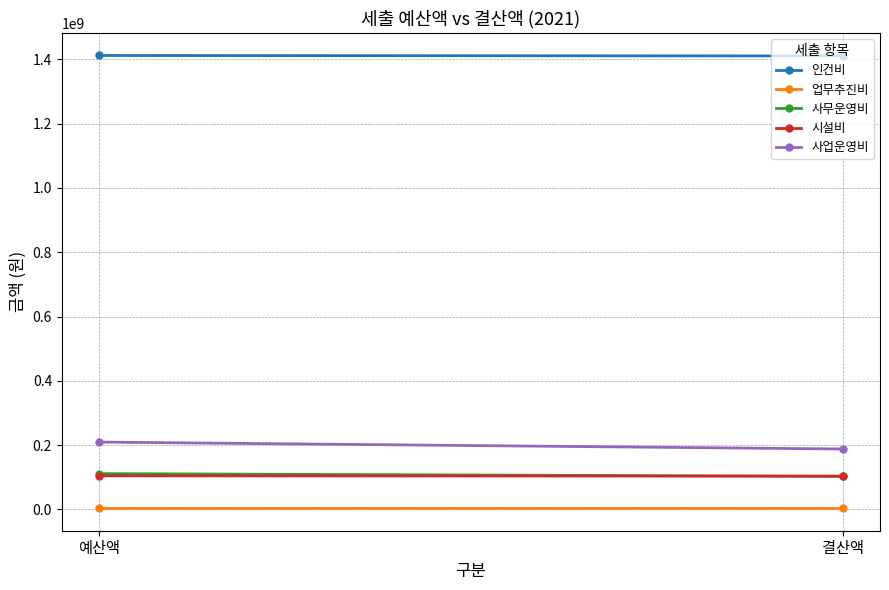

How many distinct data groups are displayed?

5